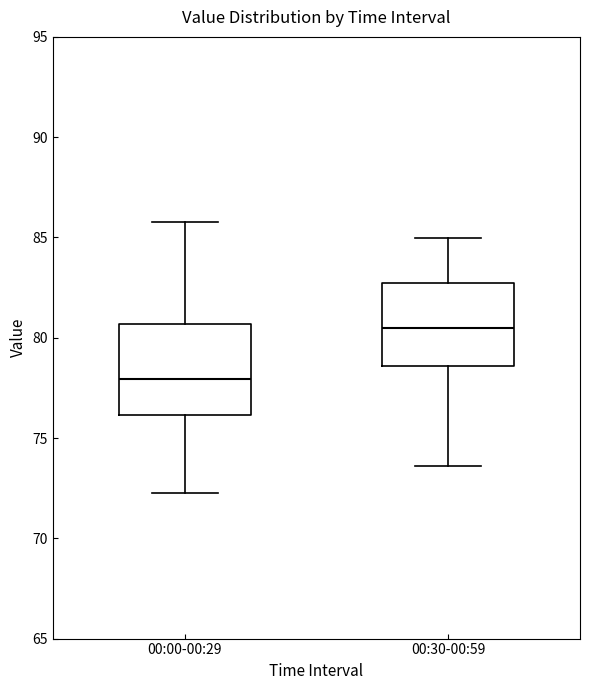

Reading left to right, transcribe this box plot: for each box, give where its median line is, the range the box spans, and where its two whiskers end, as read against the y-axis. The values are not printed on the chart, so give them approximately, as read against the axis.

00:00-00:29: median 78.0, box 76.0 to 80.5, whiskers 72.5 to 86.0
00:30-00:59: median 80.5, box 78.5 to 82.5, whiskers 73.5 to 85.0